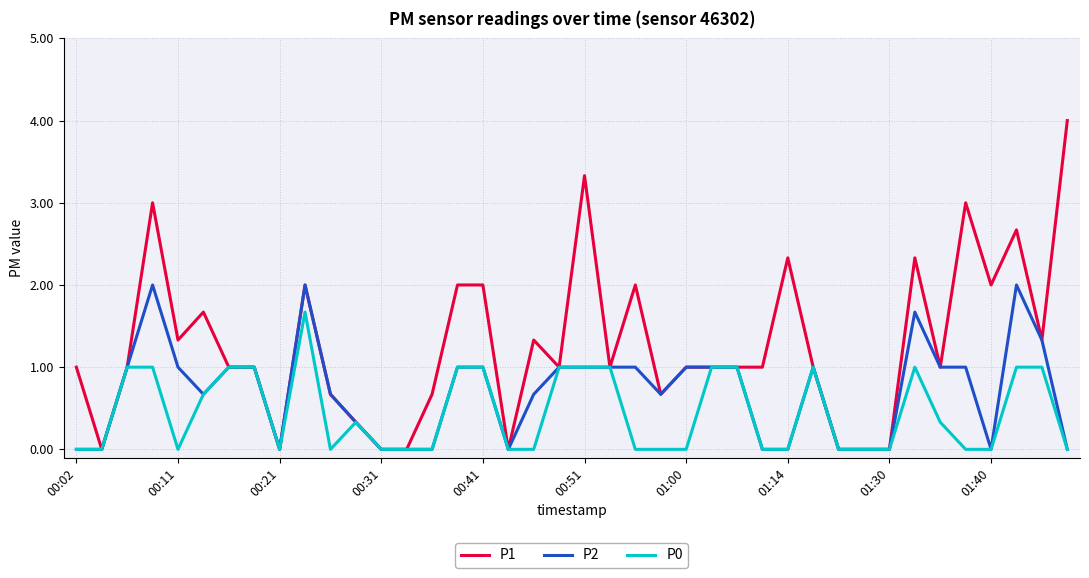

Does the chart display data point markers on the line(s)?

No